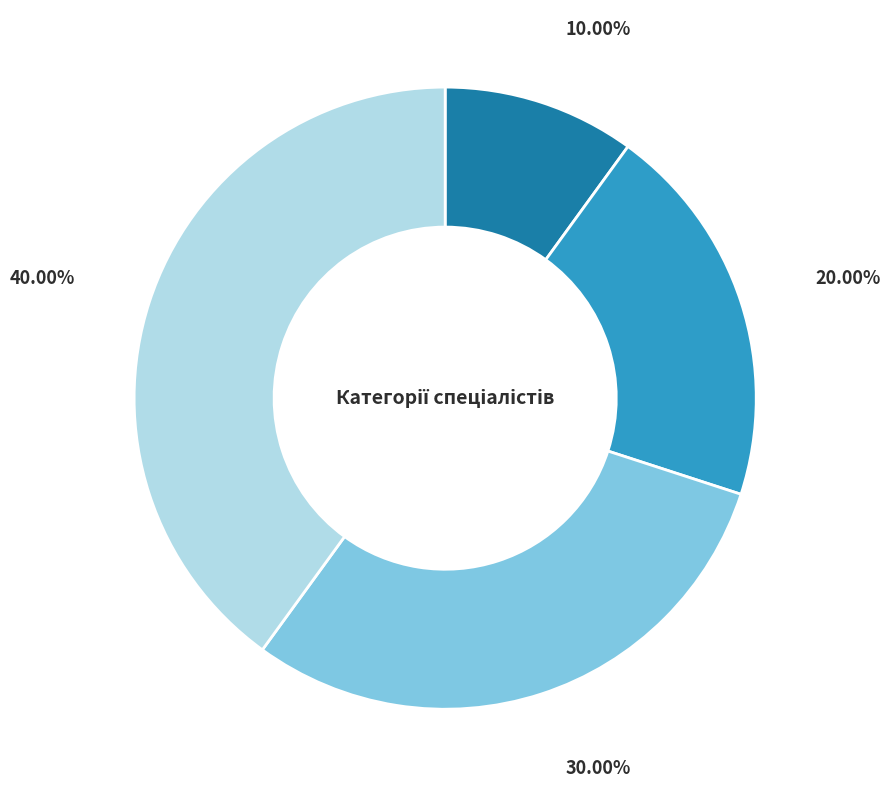

Is there a majority slice in this chart?

No